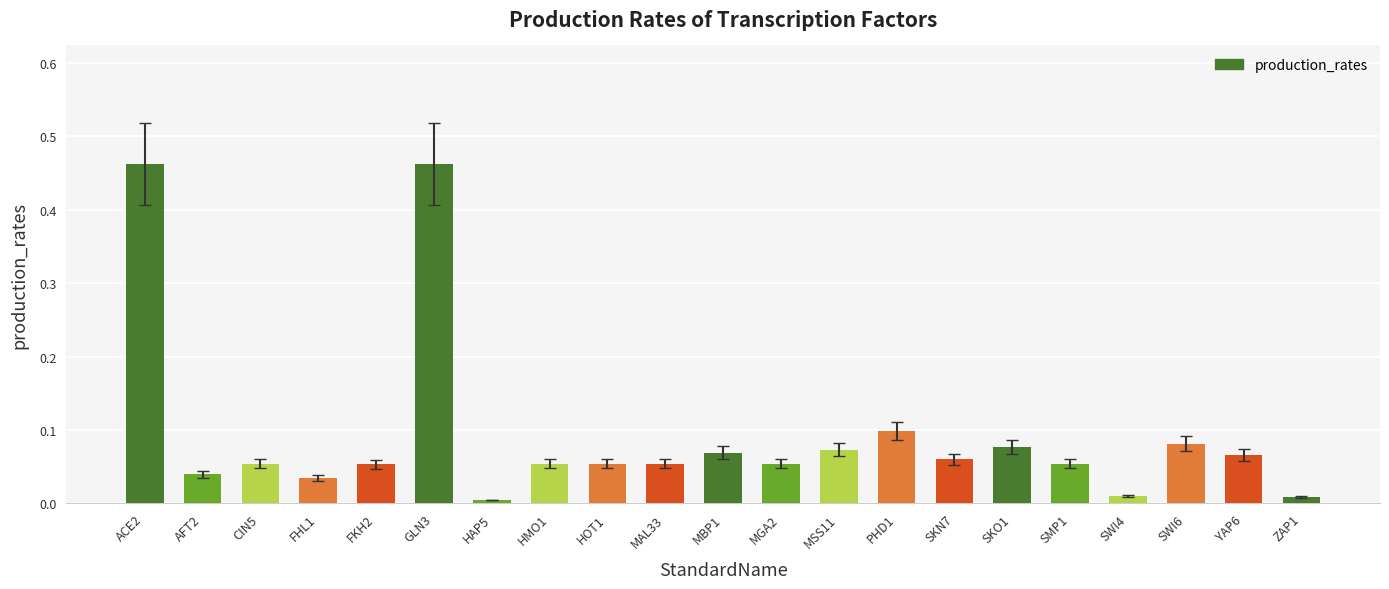

What is the label of the 4th bar from the right?

SWI4